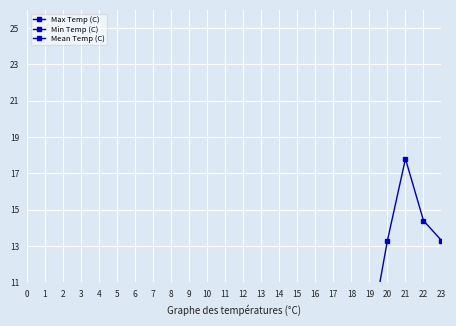

What is the sum of all Max Temp (C) values?

35.4